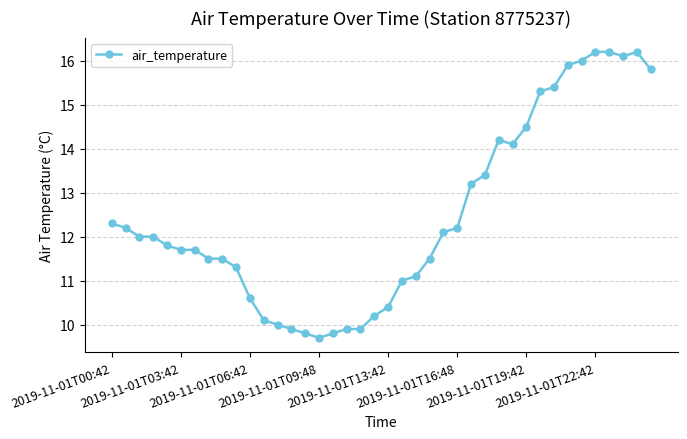

How many series are shown in this chart?

1